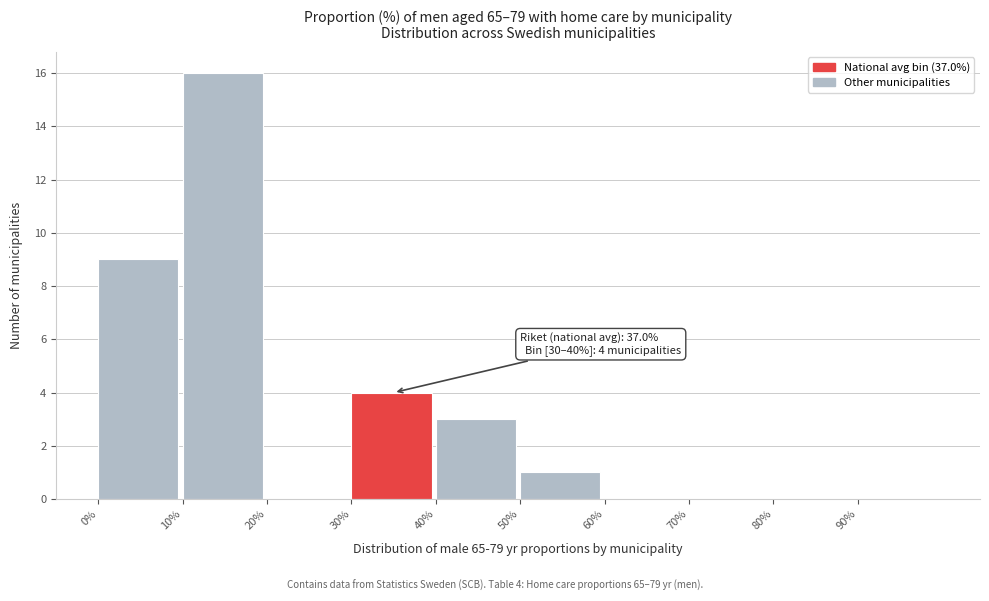

Over which range of the x-axis is the bar tallest?

10 to 20